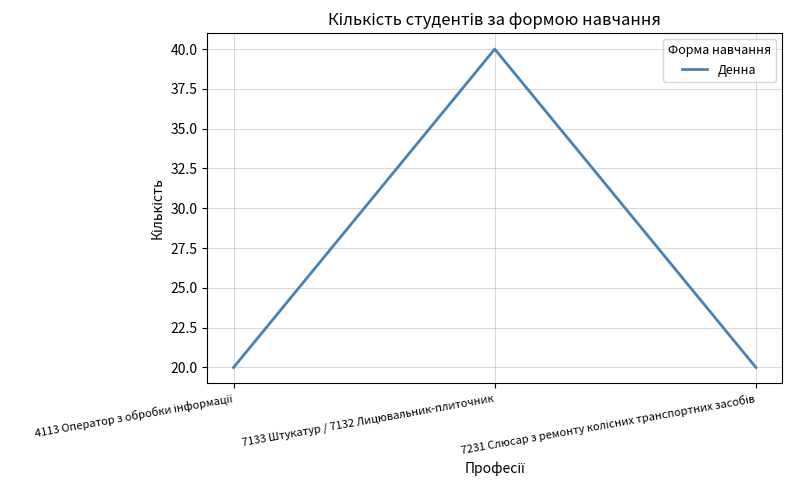

What is the average value?

27